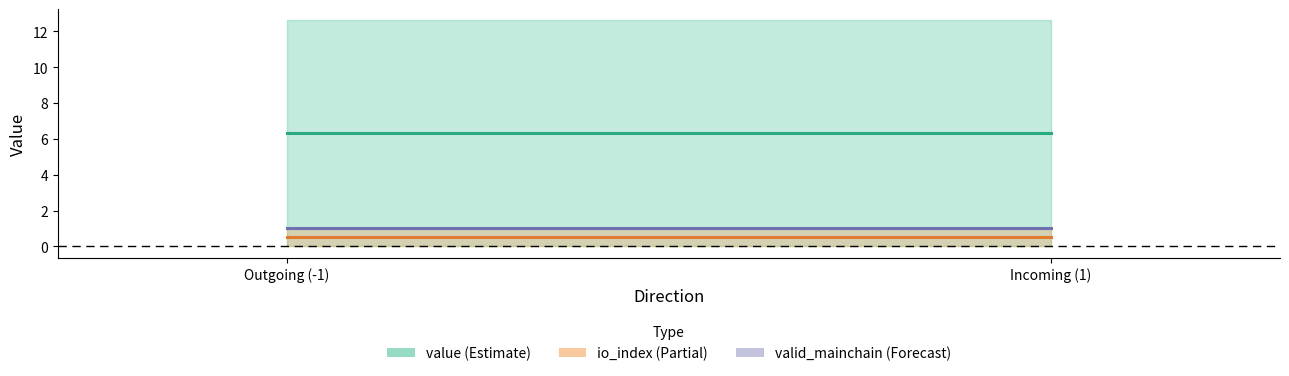

Is it true that io_index (mean) equals 0.5 at Outgoing (-1)?

True